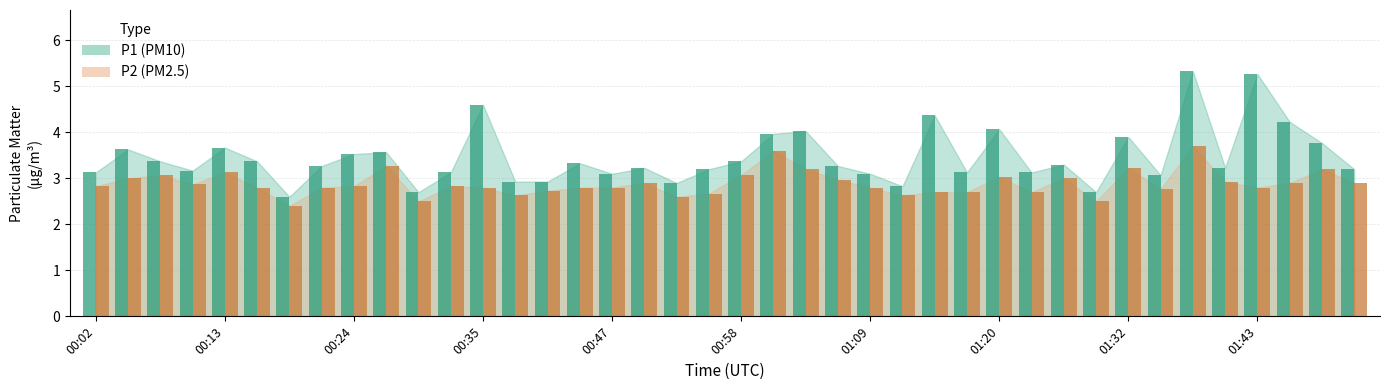

What is the average value of the P1 series?

3.5